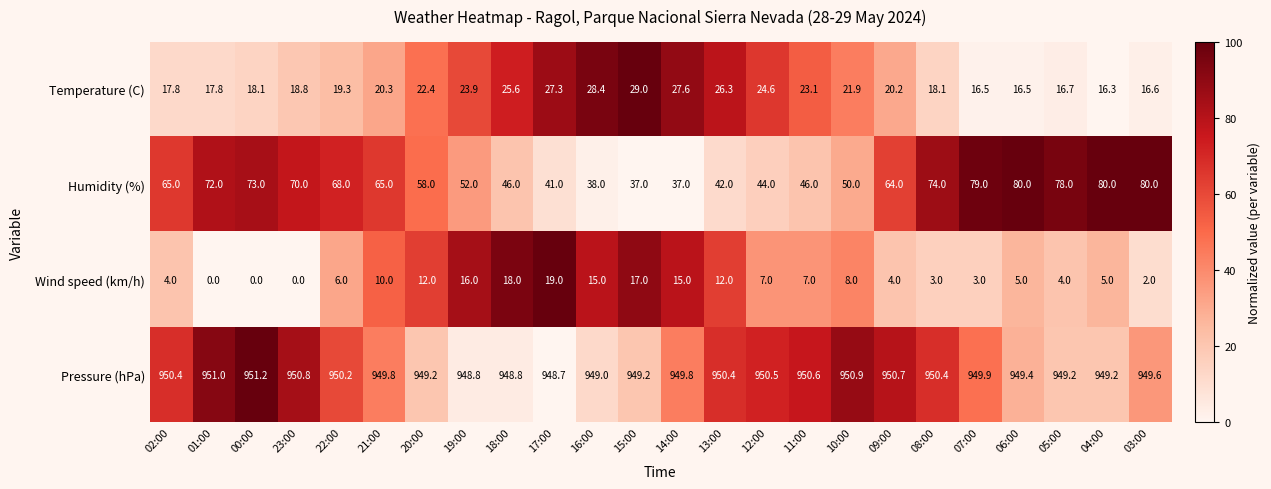

At 02:00, list the series in order from largest to smallest.

Pressure (hPa), Humidity (%), Temperature (C), Wind speed (km/h)